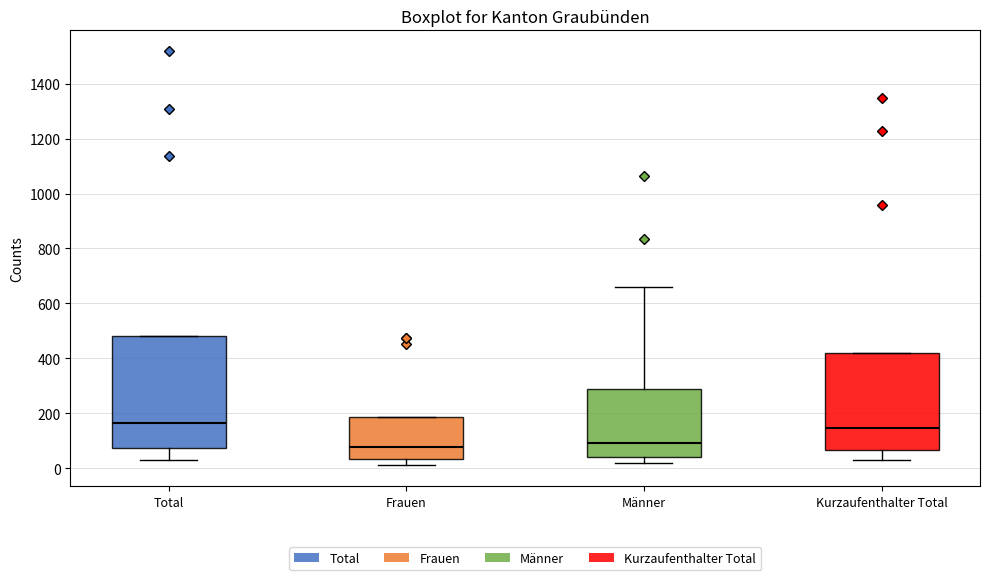

Reading left to right, transcribe this box plot: for each box, give where its median line is, the range the box spans, and where its two whiskers end, as read against the y-axis. The values are not printed on the chart, so give them approximately, as read against the axis.

Total: median 160, box 80 to 480, whiskers 40 to 480
Frauen: median 80, box 40 to 180, whiskers 20 to 180
Männer: median 100, box 40 to 280, whiskers 20 to 660
Kurzaufenthalter Total: median 140, box 60 to 420, whiskers 40 to 420